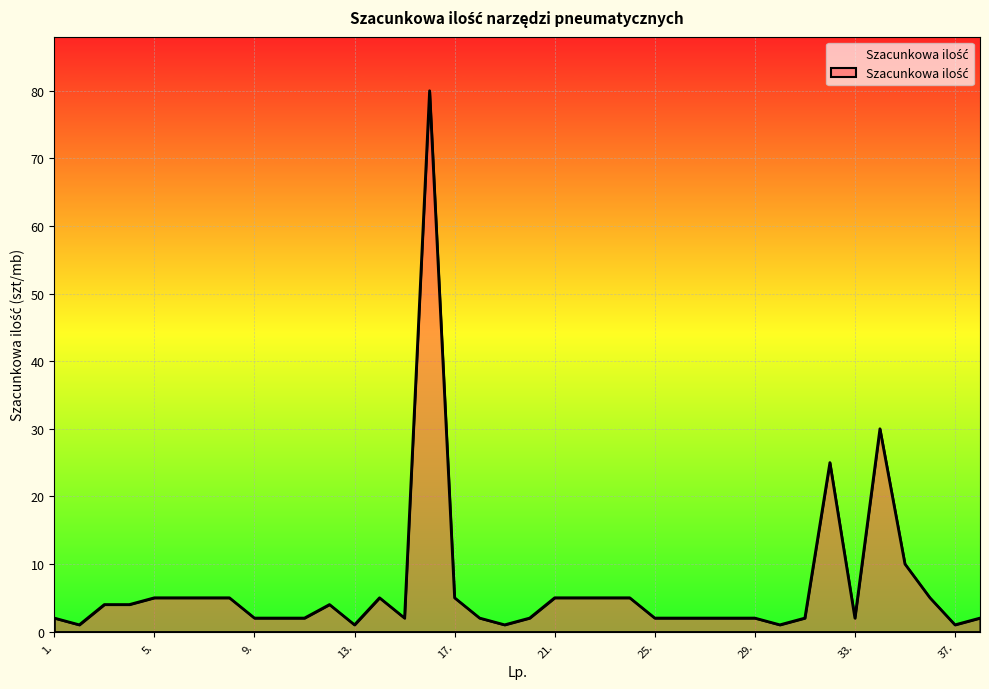

Reading left to right, transcribe all the data shown in this chart.

2	1	4	4	5	5	5	5	2	2	2	4	1	5	2	80	5	2	1	2	5	5	5	5	2	2	2	2	2	1	2	25	2	30	10	5	1	2